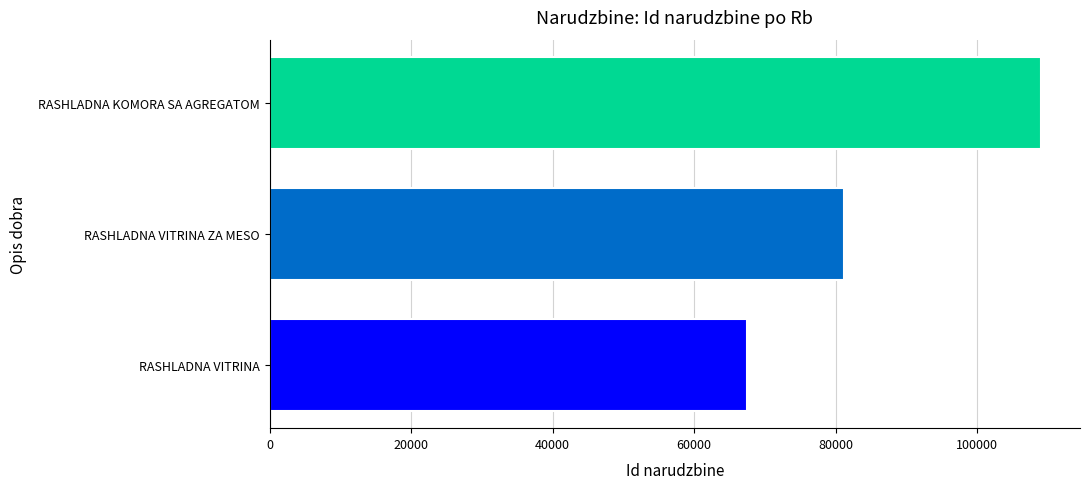

The chart shows a value of 34626 at RASHLADNA VITRINA. True or false?

False